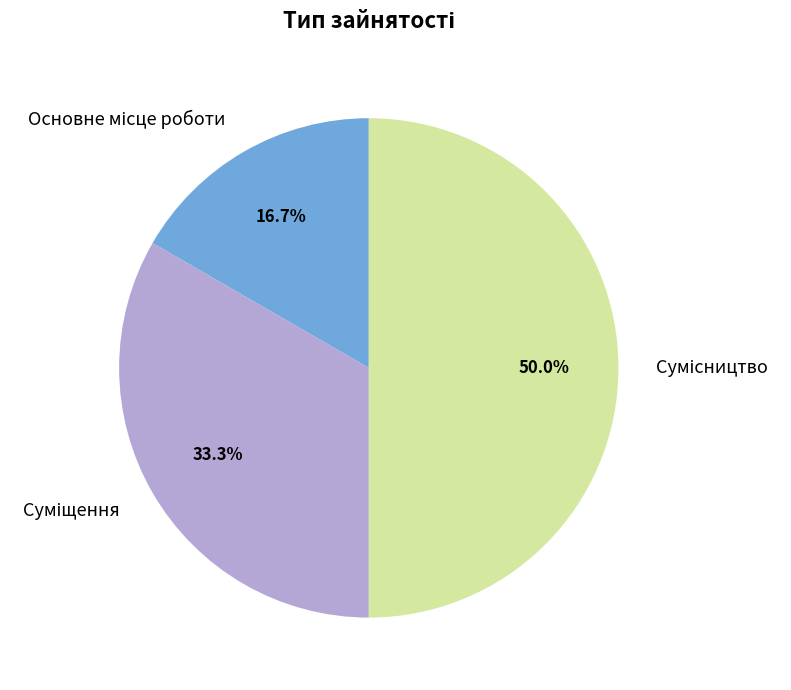

Does Суміщення account for over 50% of the chart?

No